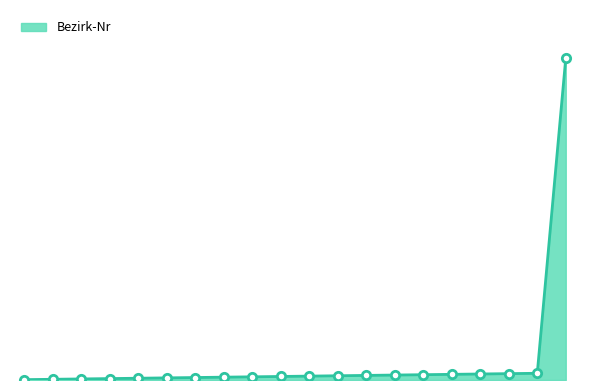

Where does the data first go above 11?

12